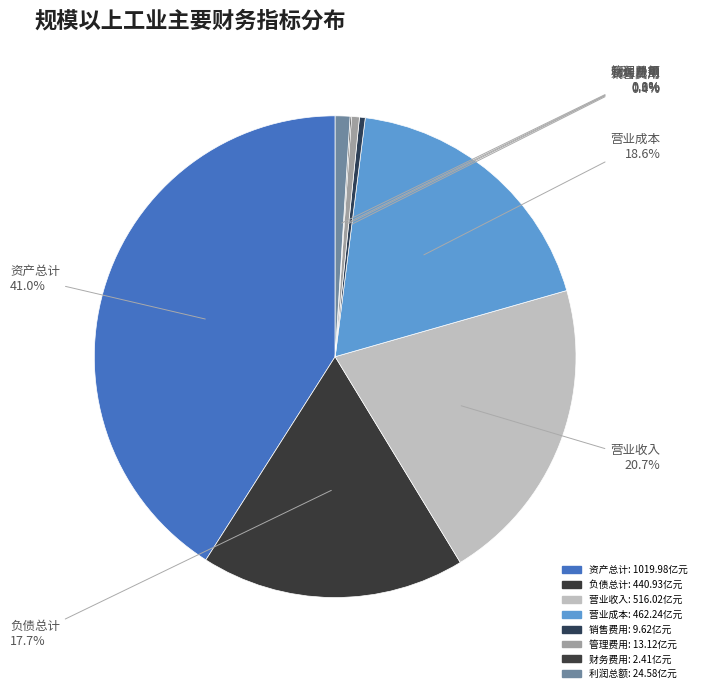

What percentage is the 负债总计 slice, to the nearest percent?

18%